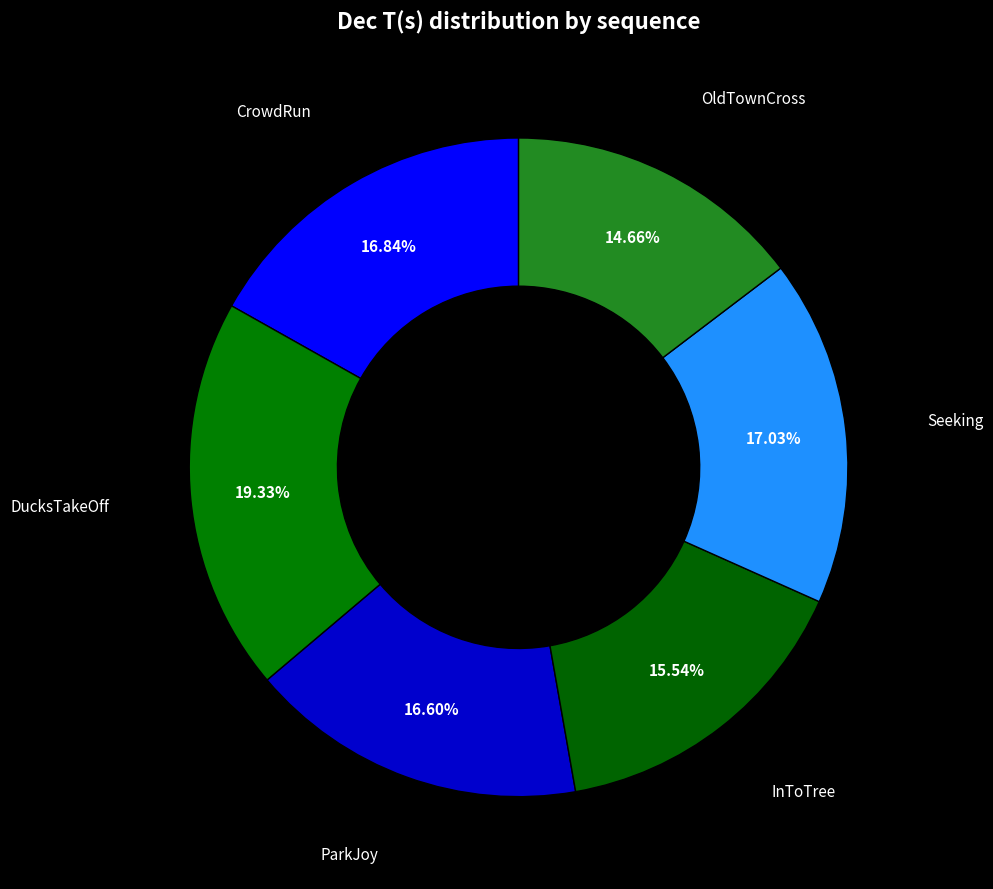

What is the smallest slice in the pie chart?

OldTownCross